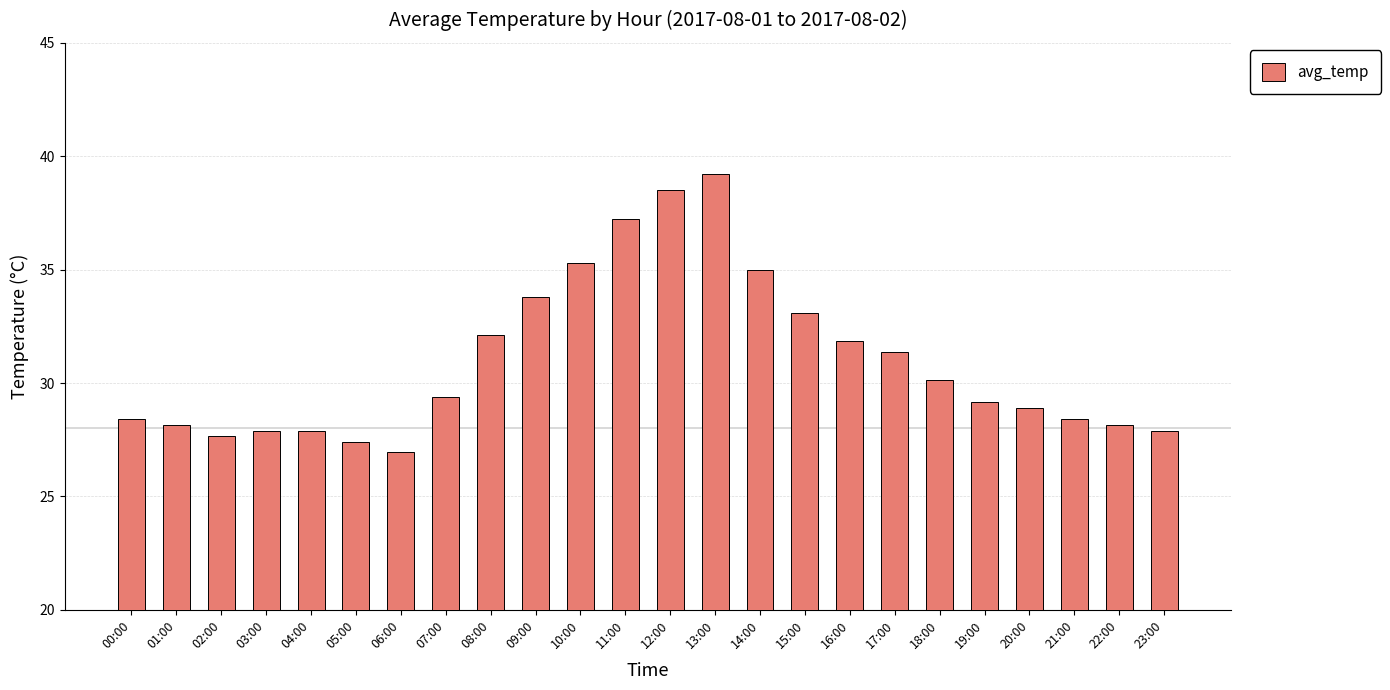

The value at 05:00 is 27.4. True or false?

True